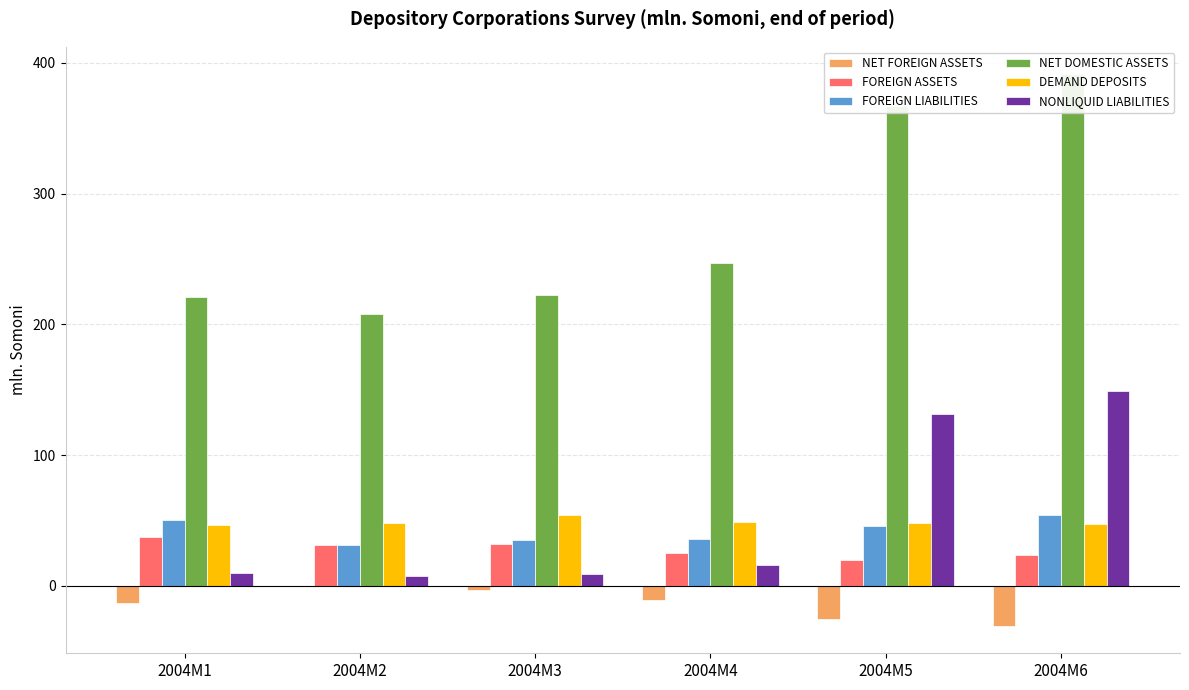

Reading right to left, extract all data points from this chart.

NET FOREIGN ASSETS: 2004M6=-30.4	2004M5=-25.3	2004M4=-10.6	2004M3=-3.3	2004M2=0.4	2004M1=-12.8
FOREIGN ASSETS: 2004M6=23.7	2004M5=20.2	2004M4=25.1	2004M3=31.8	2004M2=31.7	2004M1=37.5
FOREIGN LIABILITIES: 2004M6=54.1	2004M5=45.5	2004M4=35.8	2004M3=35.1	2004M2=31.3	2004M1=50.3
NET DOMESTIC ASSETS: 2004M6=391.2	2004M5=366.6	2004M4=246.7	2004M3=222.2	2004M2=207.6	2004M1=220.7
DEMAND DEPOSITS: 2004M6=47.1	2004M5=47.8	2004M4=49.1	2004M3=54.5	2004M2=48.0	2004M1=46.3
NONLIQUID LIABILITIES: 2004M6=149.2	2004M5=131.3	2004M4=15.7	2004M3=8.8	2004M2=7.7	2004M1=10.2